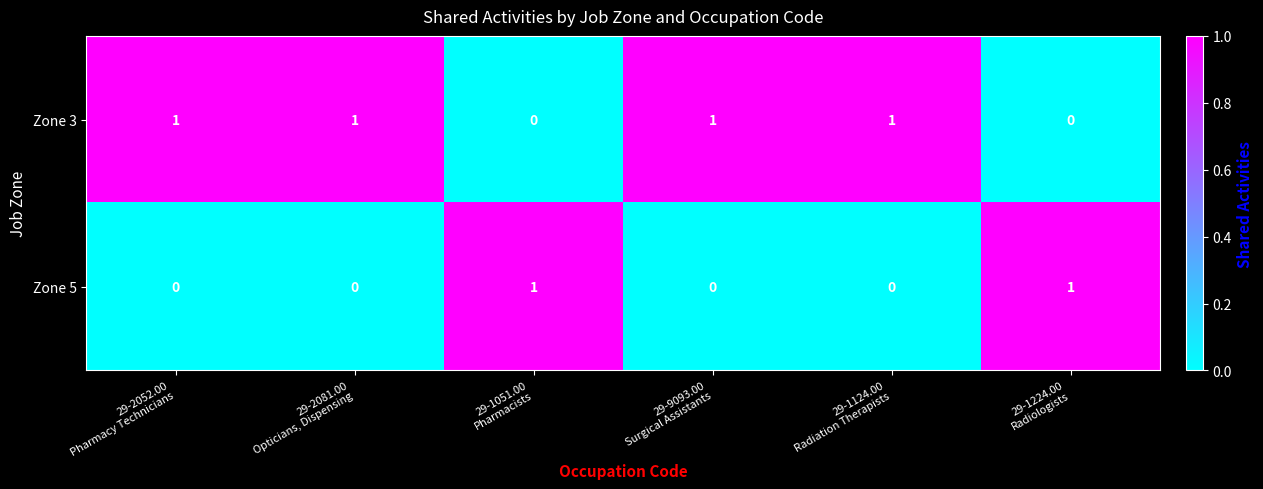

Count the Zone 3 values in the range 0 to 1.

6